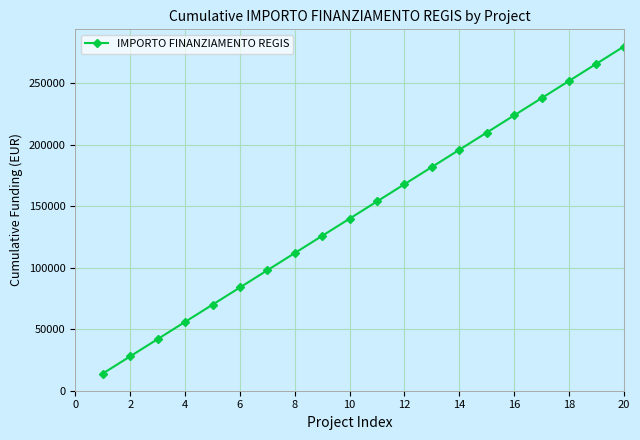

What is the value of the 7th point from the left?

98000